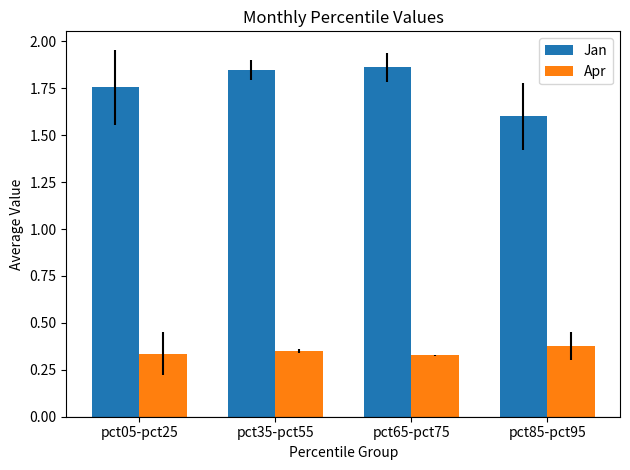

What is the sum of all Jan values?

7.1